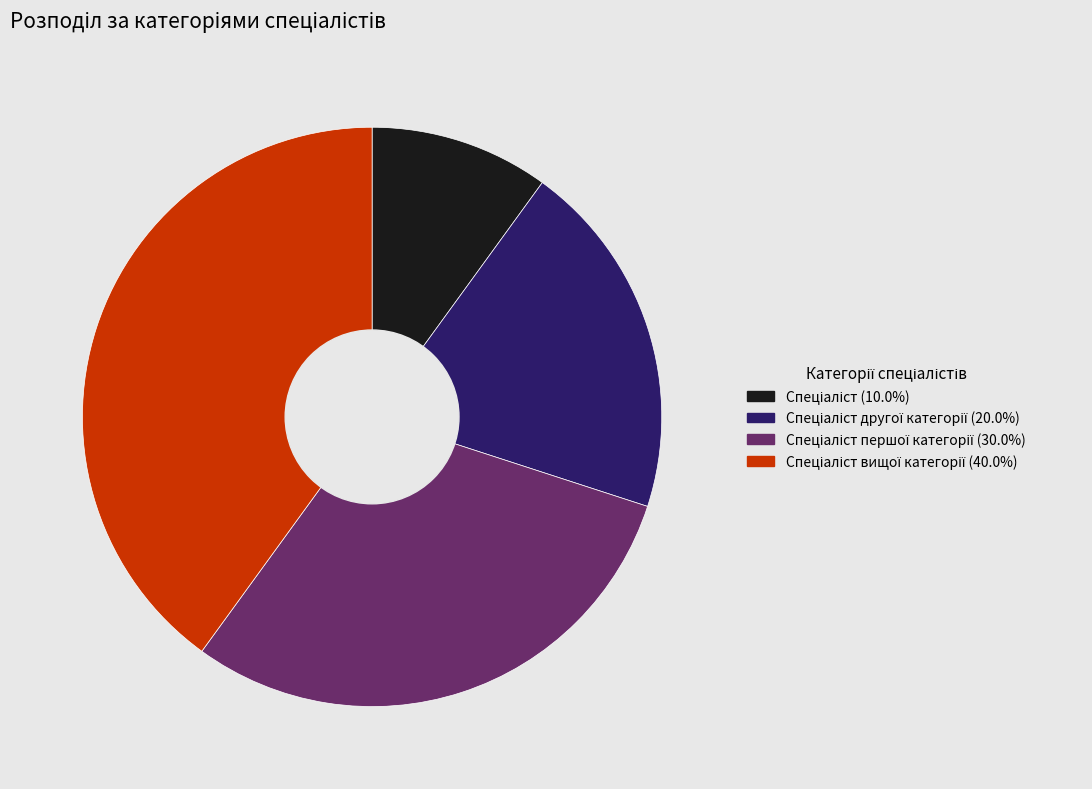

Is there any slice that represents more than half of the pie?

No